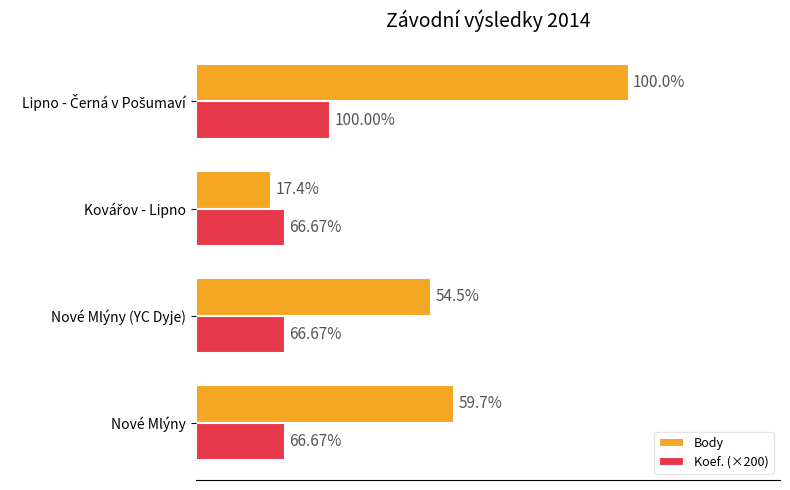

What are all the series names shown in the legend?

Body, Koef. (×200)